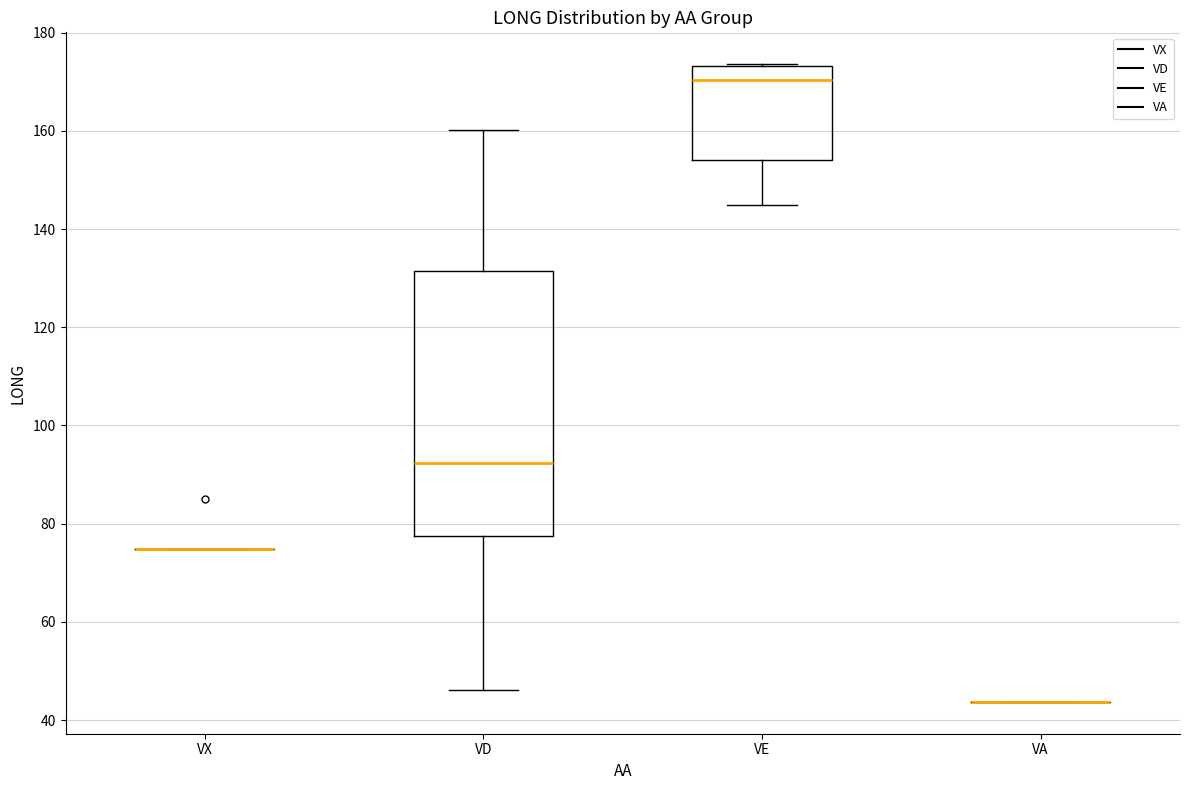

Reading left to right, read every box against the y-axis: the position of its median line, the range the box covers, and the ends of its whiskers. The values are not printed on the chart, so give them approximately, as read against the axis.

VX: box collapsed to a line at 74, whiskers 74 to 74
VD: median 92, box 78 to 132, whiskers 46 to 160
VE: median 170, box 154 to 174, whiskers 144 to 174
VA: box collapsed to a line at 44, whiskers 44 to 44